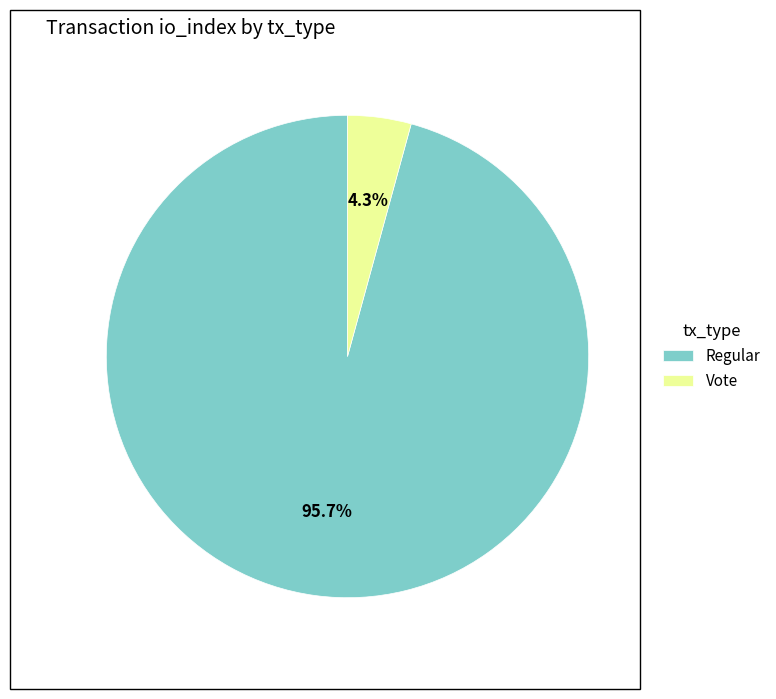

Which has a higher value, Regular or Vote?

Regular